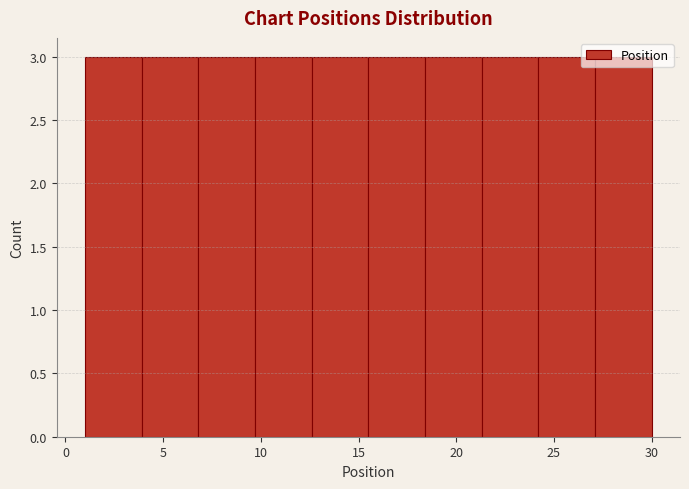

What is the height of the bar covering 3.9 to 6.8 on the x-axis? Neither the bar edges nor the heights are printed on the chart, so give them approximately, as read against the axes.

3